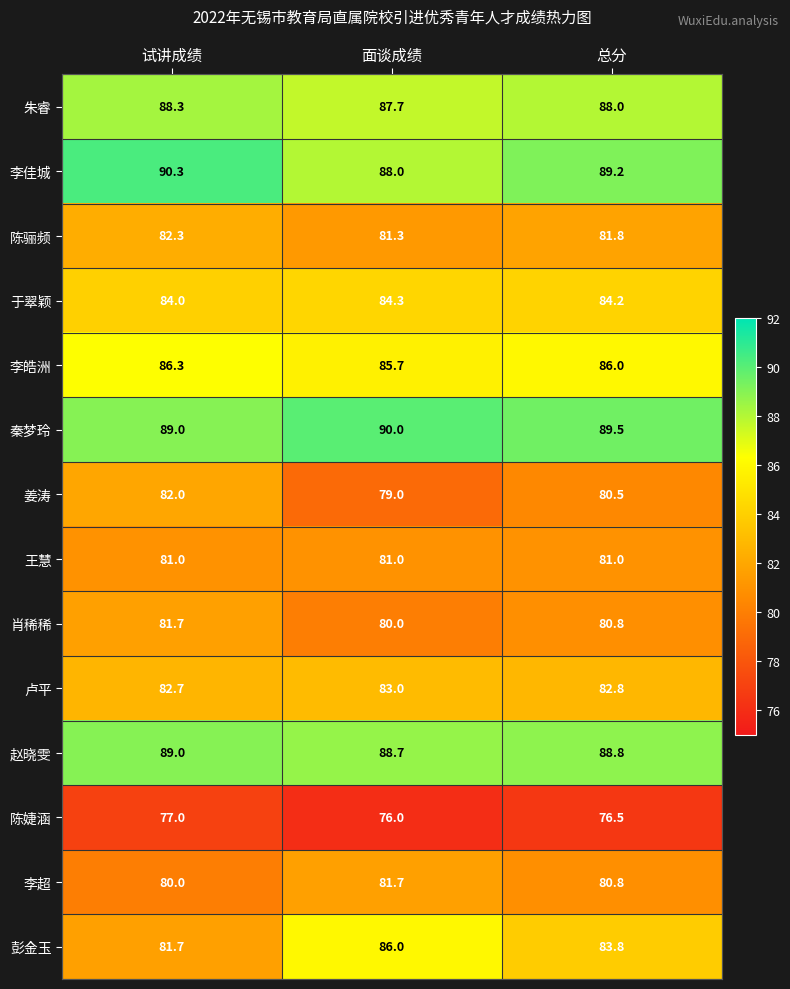

Which series has the largest range (max minus min)?

彭金玉